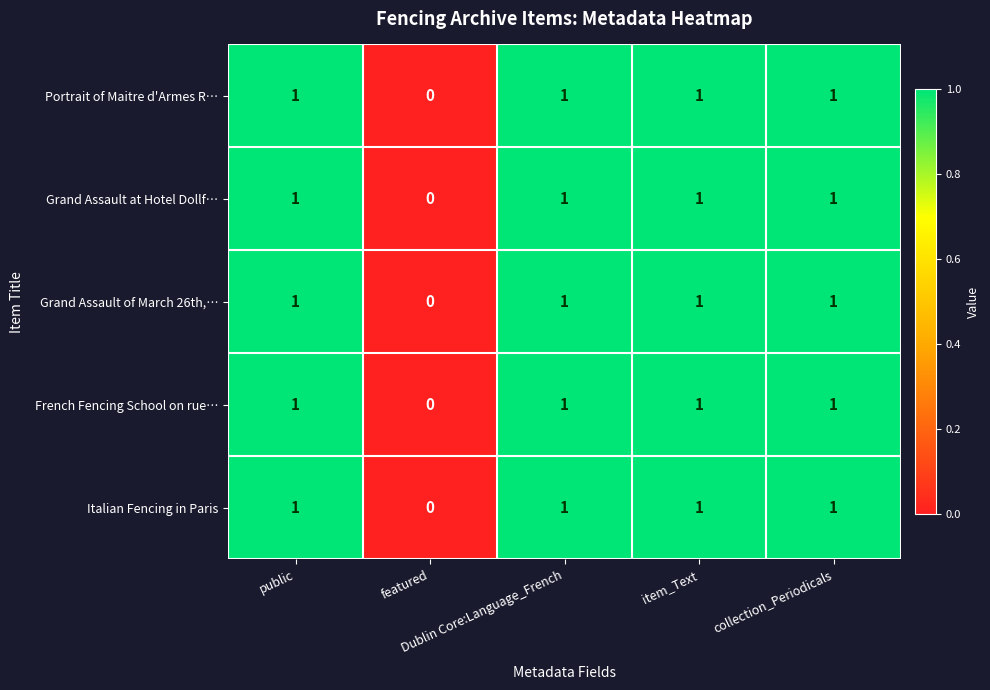

What is the sum of all Italian Fencing in Paris values?

4